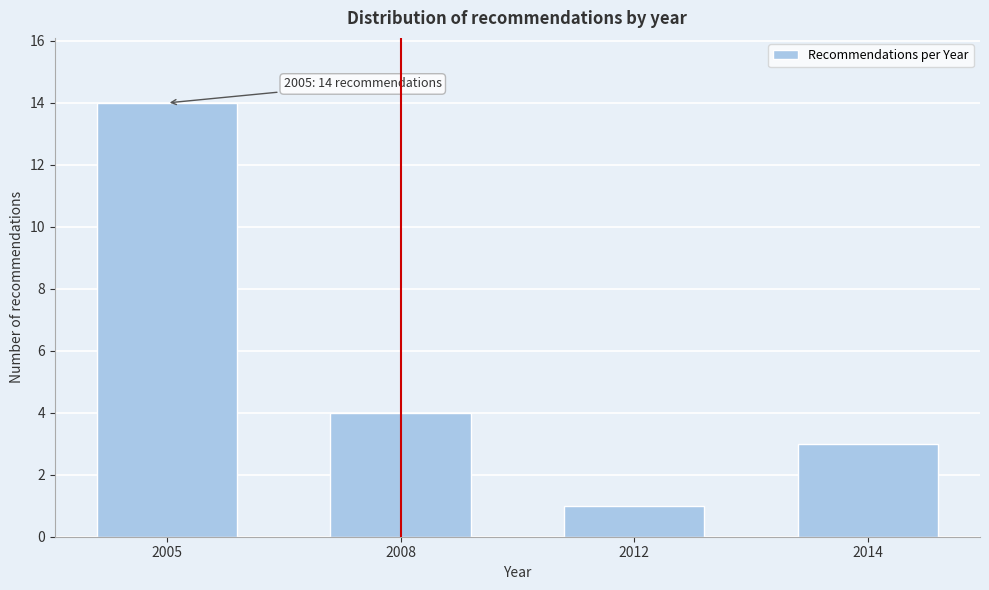

Reading right to left, transcribe all the data shown in this chart.

2014=3	2012=1	2008=4	2005=14